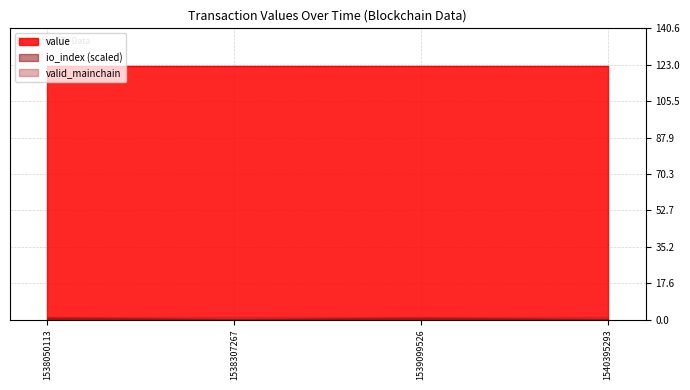

Is it true that io_index equals 0.9 at 1538307267?

False